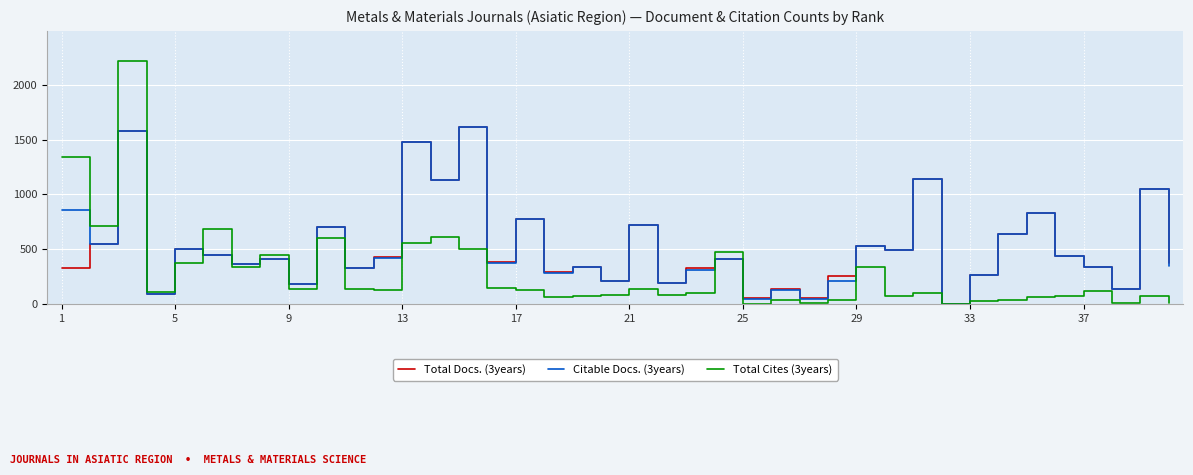

What is the greatest value displayed?

2219